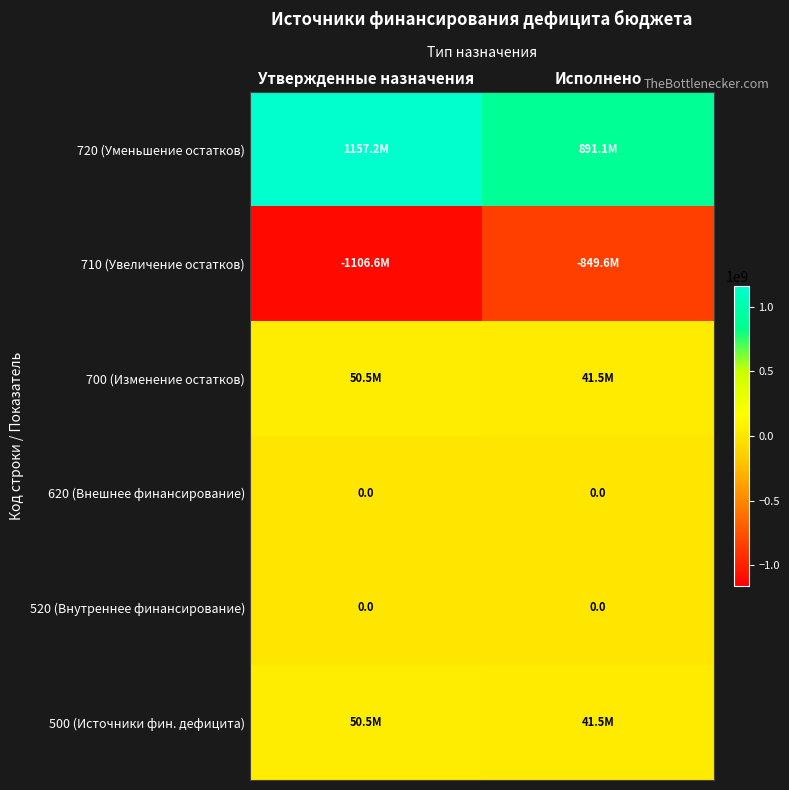

Is it true that 500 (Источники фин. дефицита) equals 41487811.6 at Исполнено?

True